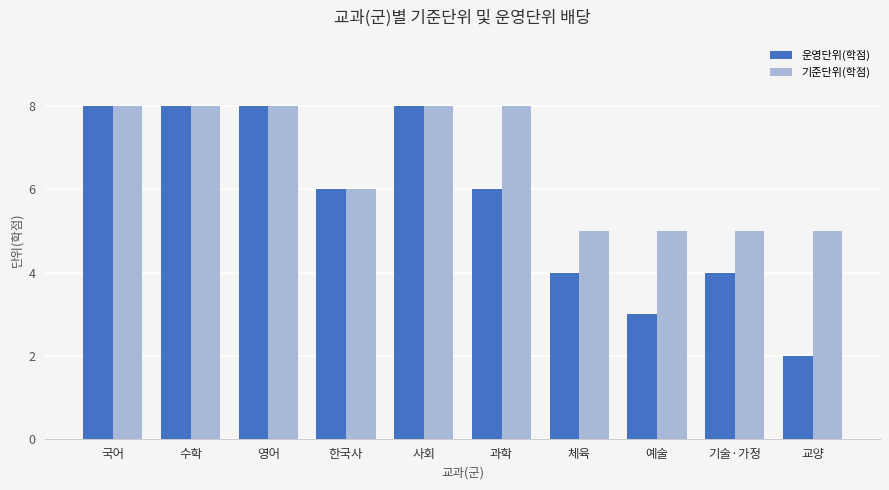

Is the value of 기준단위(학점) at 예술 greater than the value of 운영단위(학점) at 수학?

No